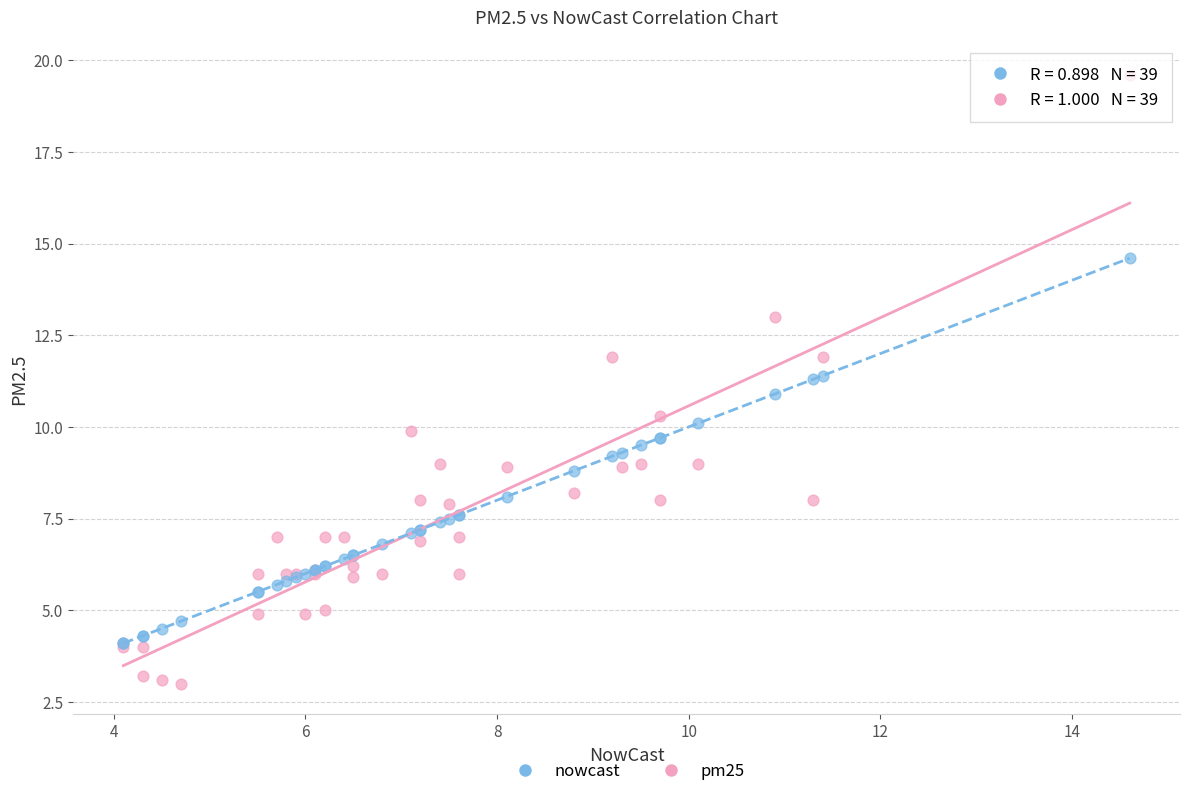

What are all the series names shown in the legend?

nowcast, pm25